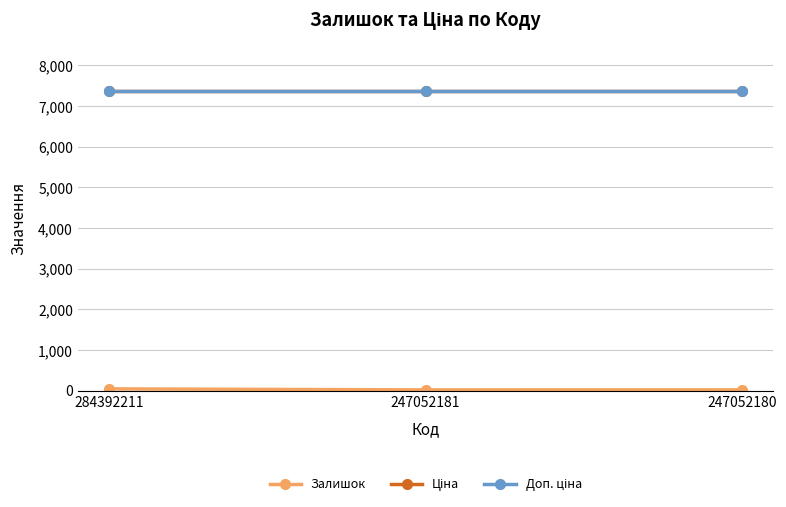

Which series changed the most between 284392211 and 247052181?

Залишок